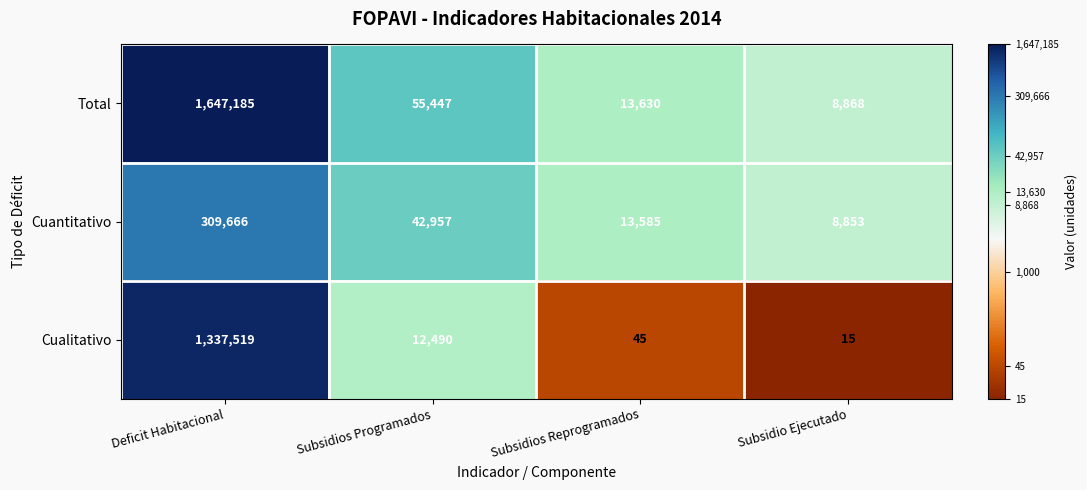

What value does the Total series have at Subsidio Ejecutado, to the nearest 50?

8850